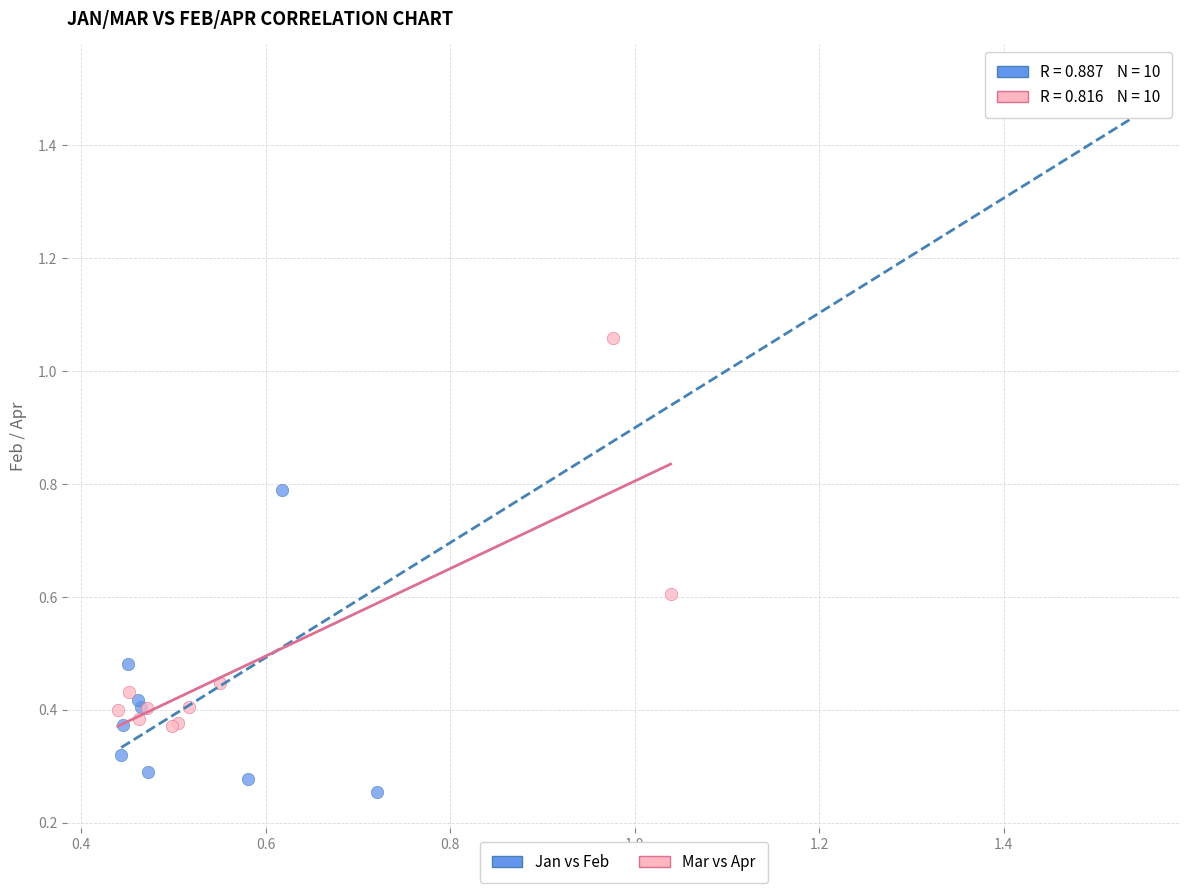

Which series contains the lowest Y value?

Jan vs Feb